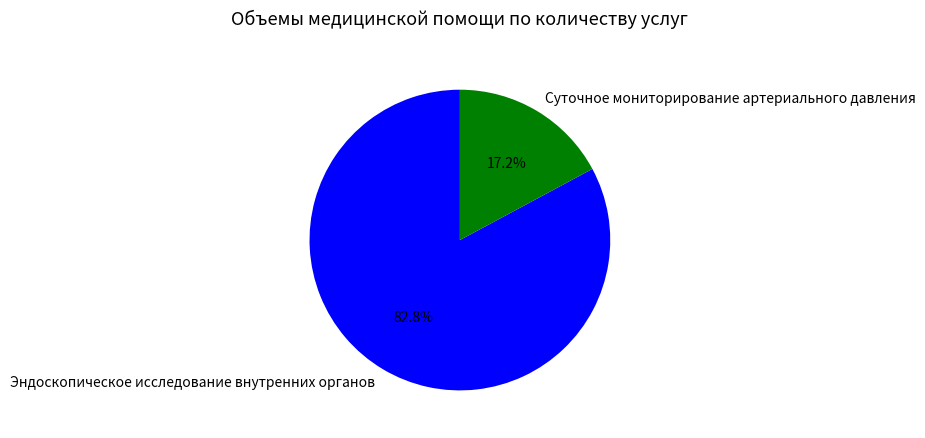

The Суточное мониторирование артериального давления slice represents 5% of the pie. True or false?

False